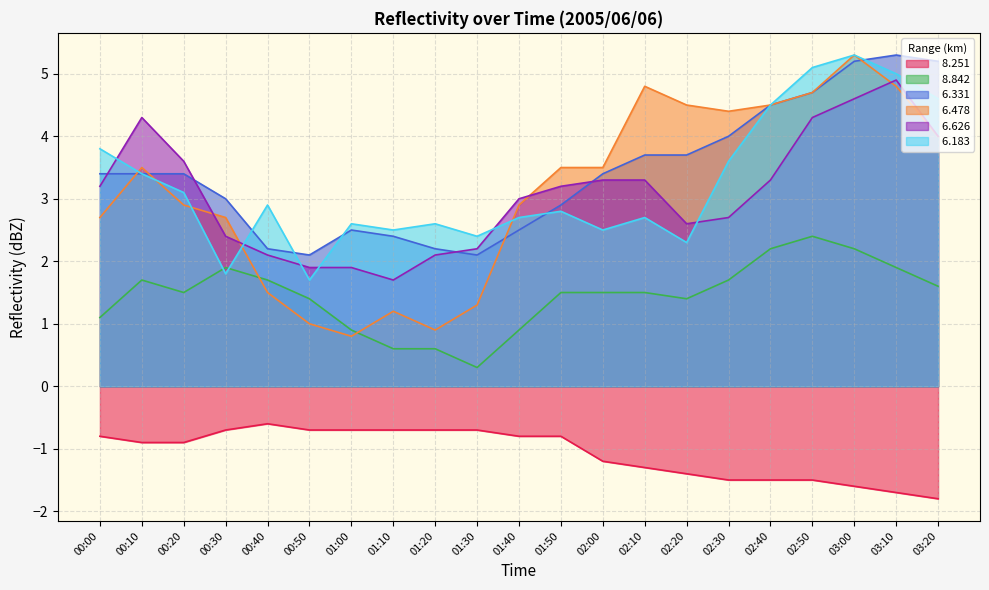

What position from the right is 01:20?

13